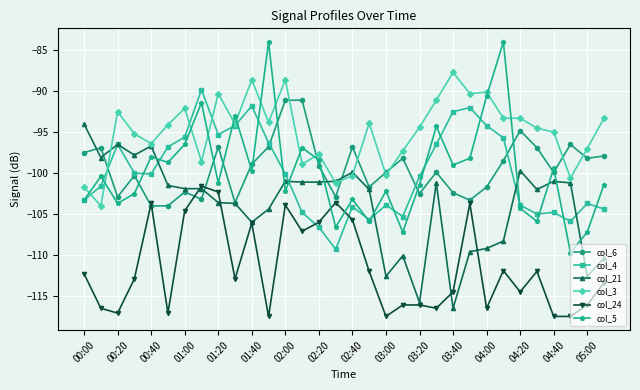

What is the value of the col_24 point at the 13th from the left?

-103.9